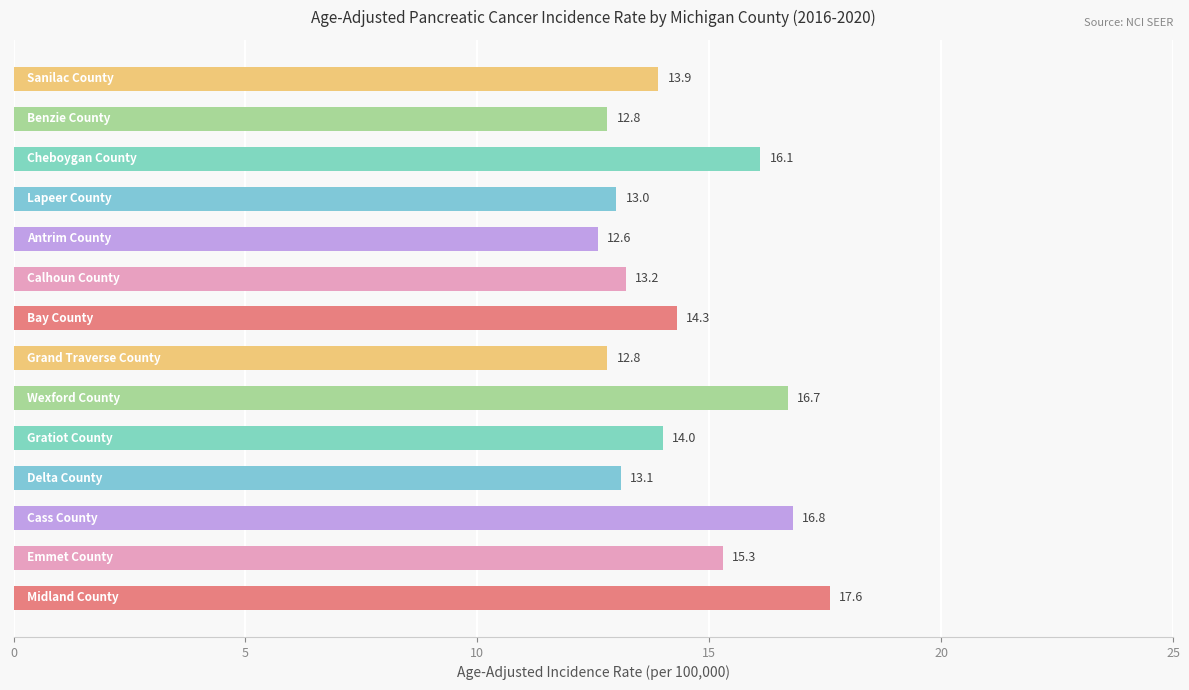

What is the smallest value displayed?

12.6